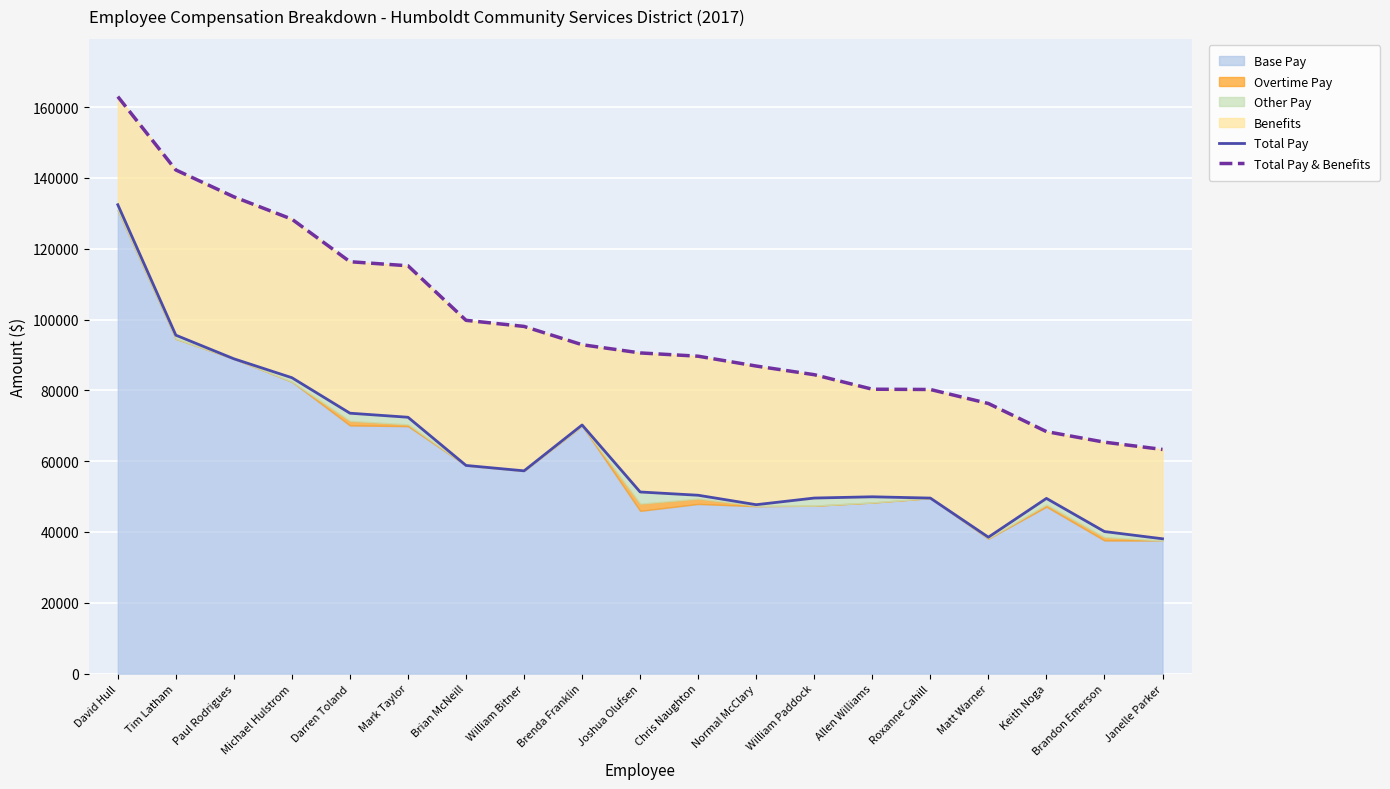

What is the total value across all series at Mark Taylor?

187575